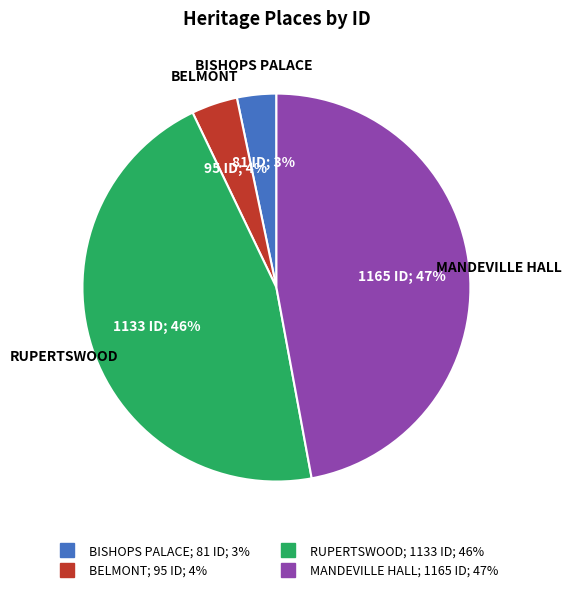

Is BELMONT the majority of the pie?

No